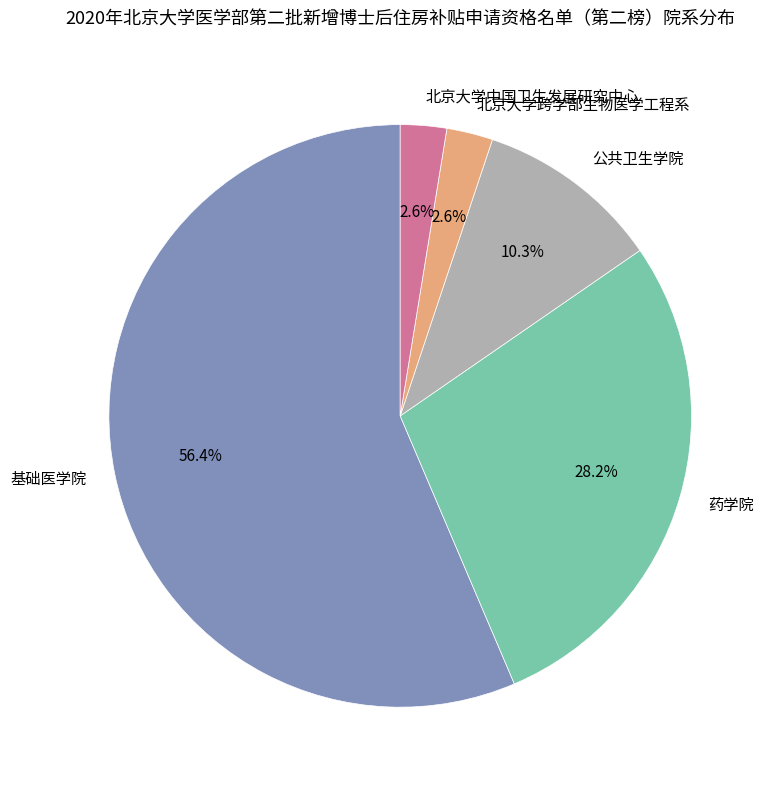

To the nearest percent, what is the average slice percentage?

20%